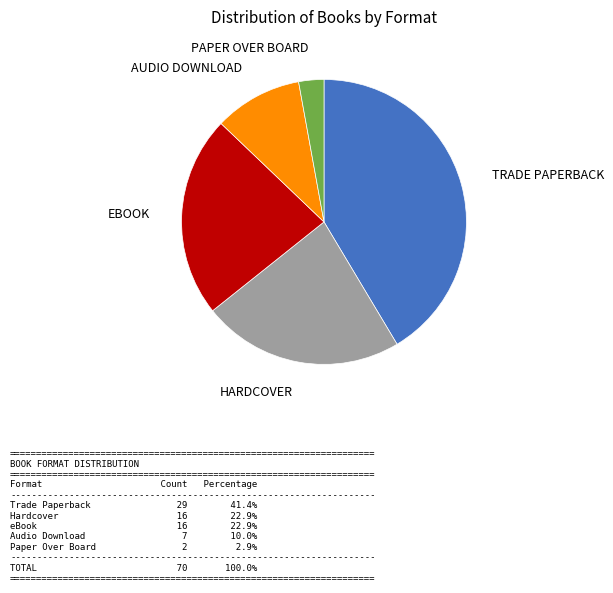

Does any single category account for the majority?

No